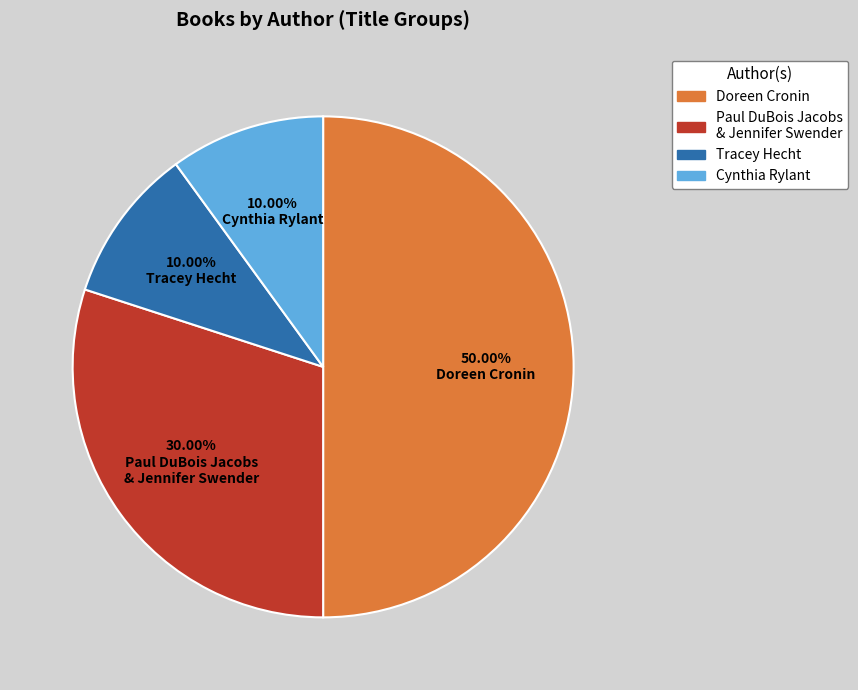

To the nearest percent, what is the combined percentage of Cynthia Rylant and Paul DuBois Jacobs & Jennifer Swender?

40%